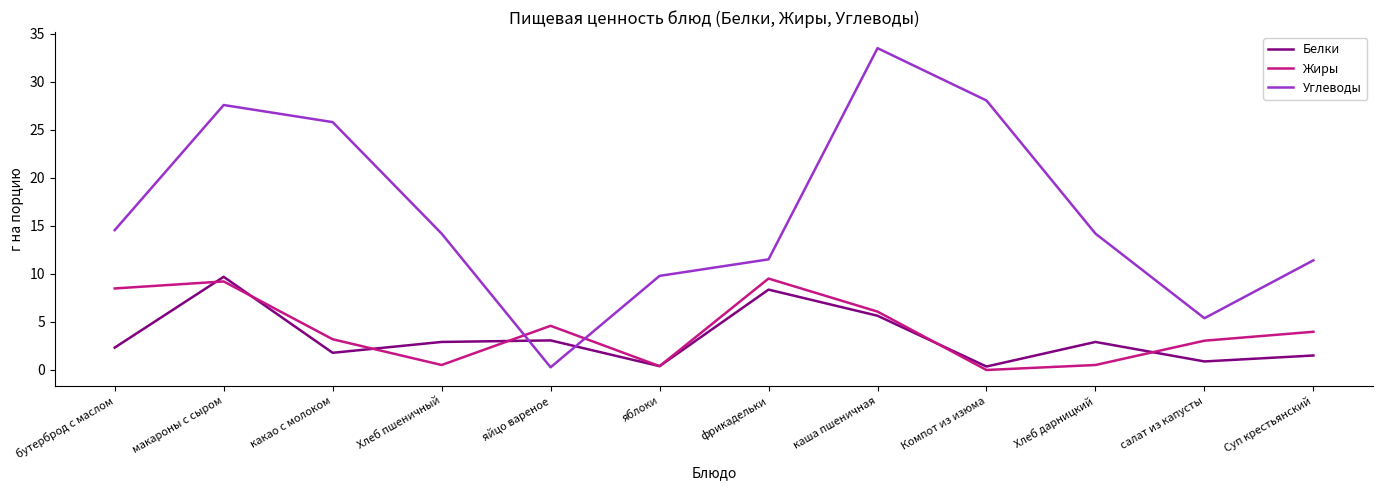

At which label does Белки first exceed 2?

бутерброд с маслом